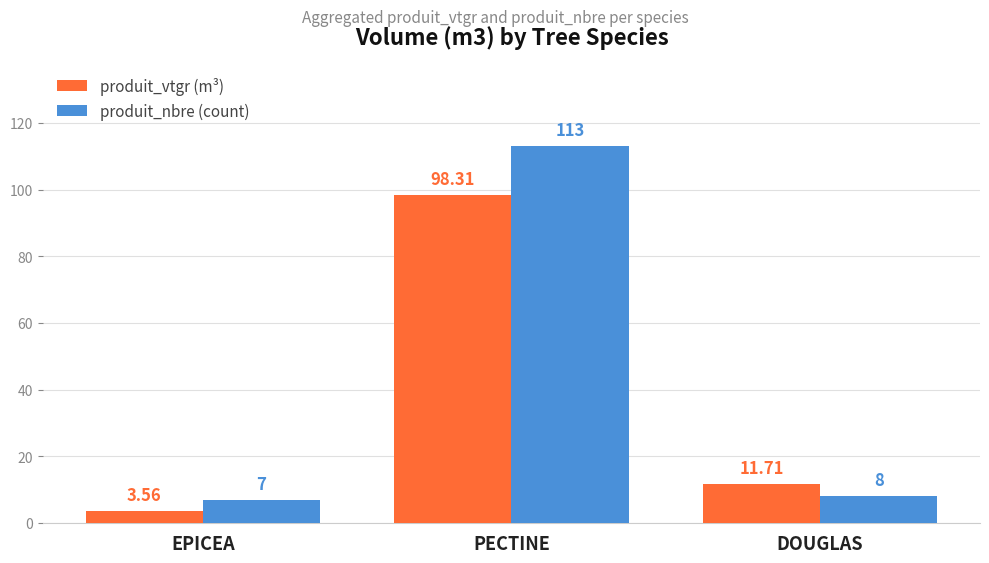

What is the value of the produit_vtgr (m³) bar at the 2nd from the left?

98.3